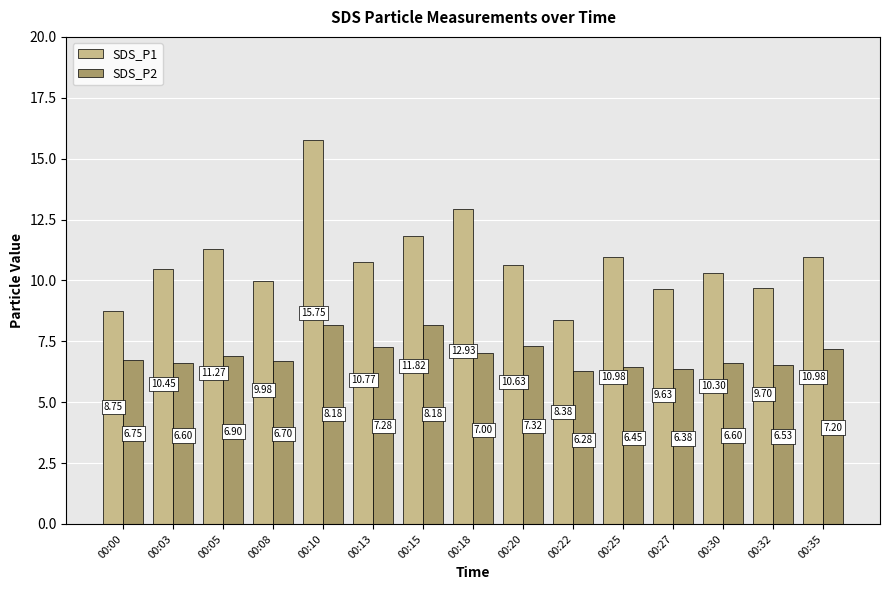

Count the number of data series in this chart.

2